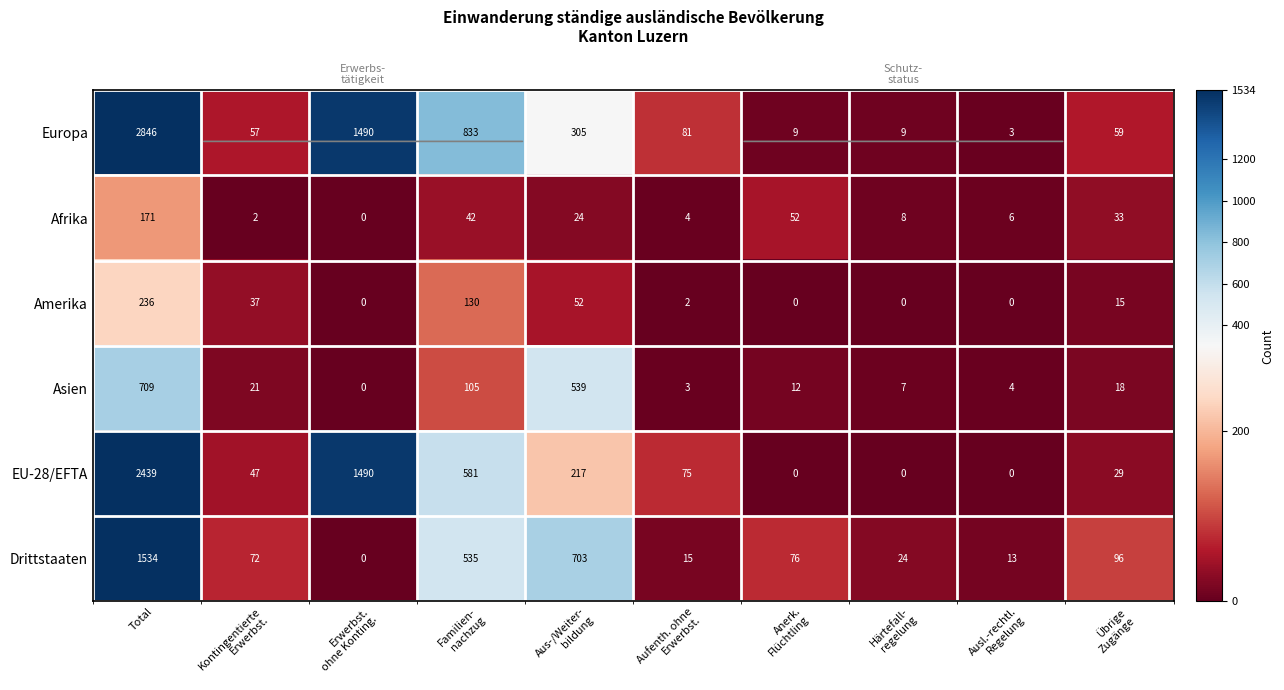

Is the value of Asien at Aus-/Weiter- bildung greater than the value of EU-28/EFTA at Familien- nachzug?

No